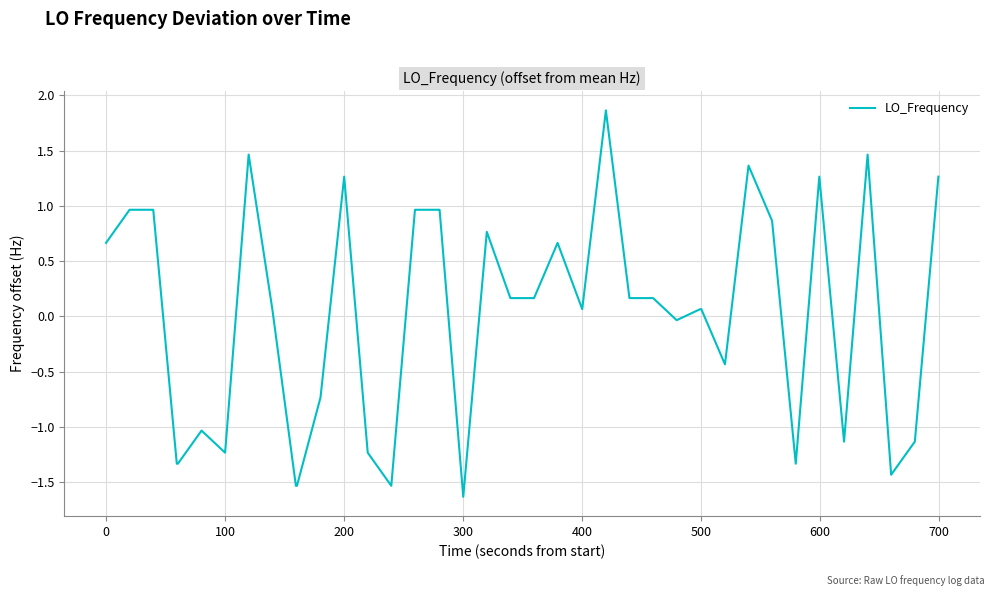

What is the maximum value shown in the chart?

1.9